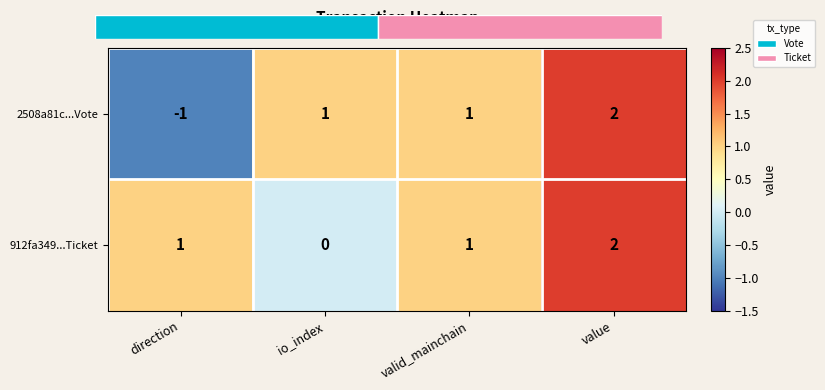

How many series are shown in this chart?

2